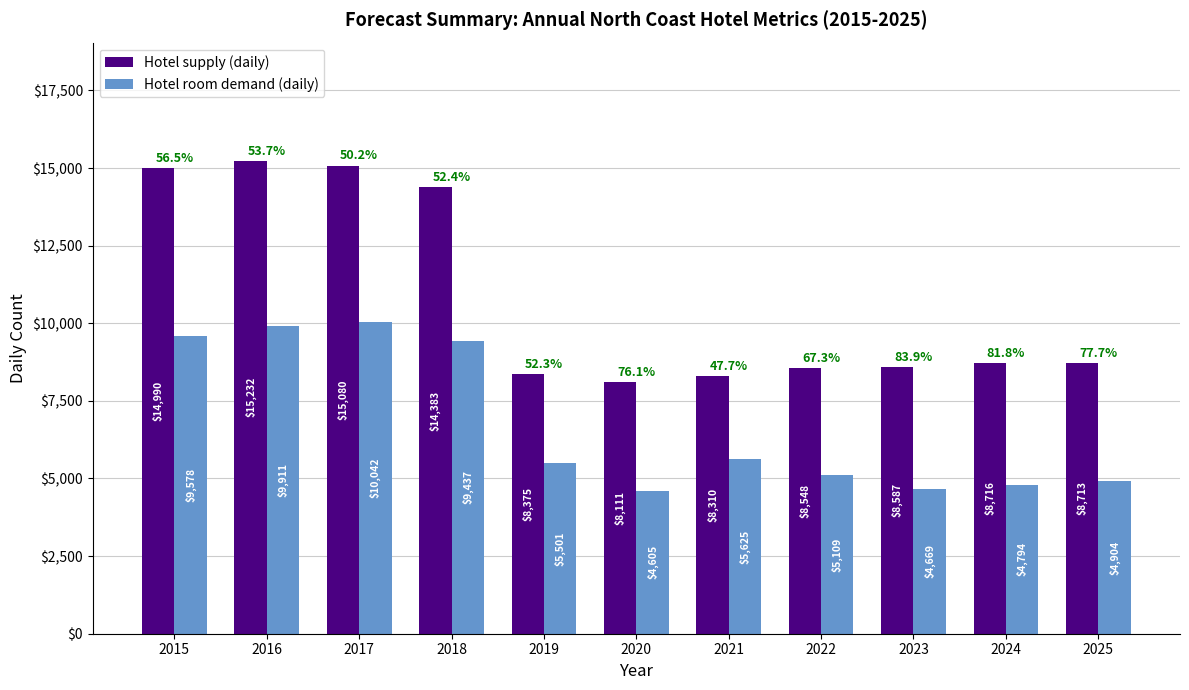

Which series has the largest total across all categories?

Hotel supply (daily)